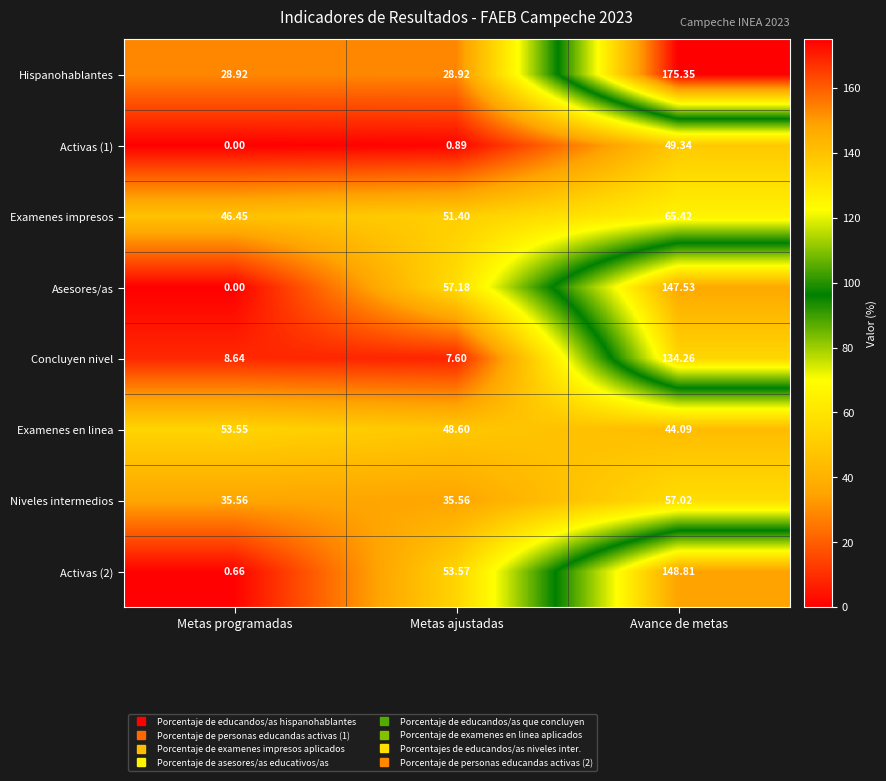

At which category is the sum across all series the highest?

Avance de metas